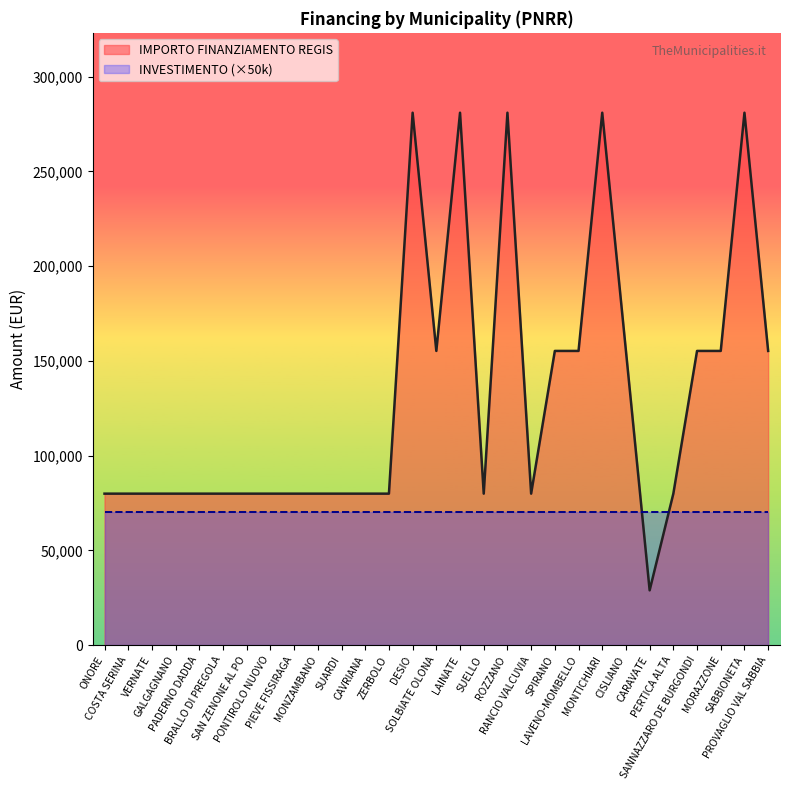

What is the approximate value at RANCIO VALCUVIA?

79922